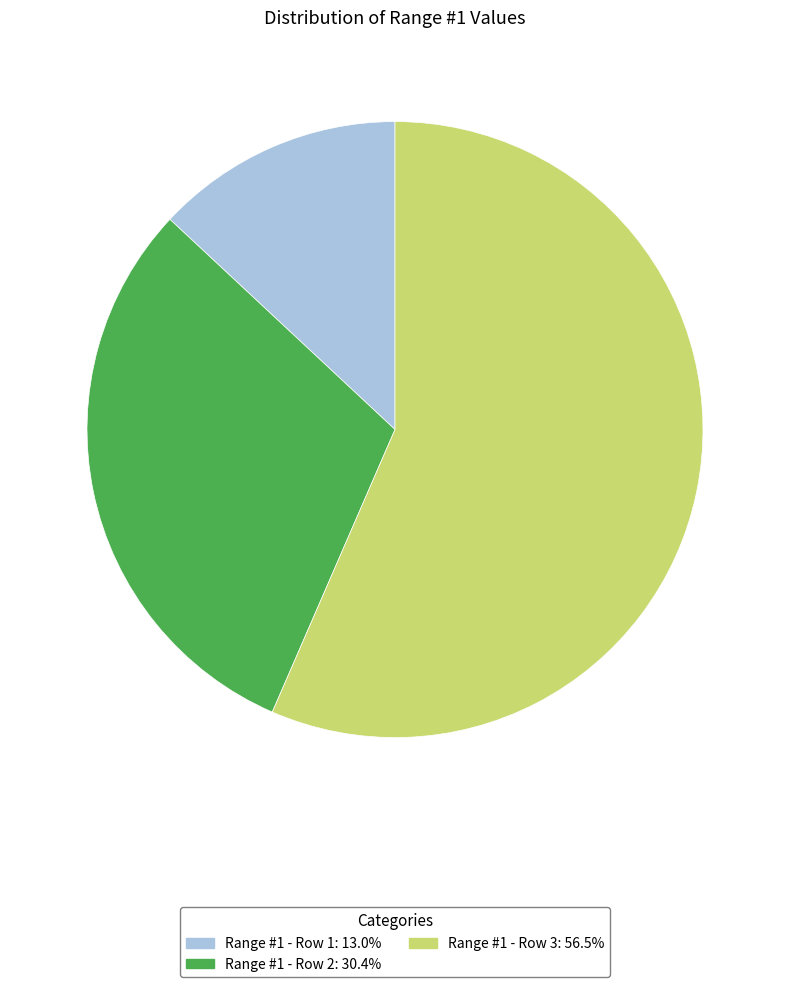

Does Range #1 - Row 2 account for over 50% of the chart?

No